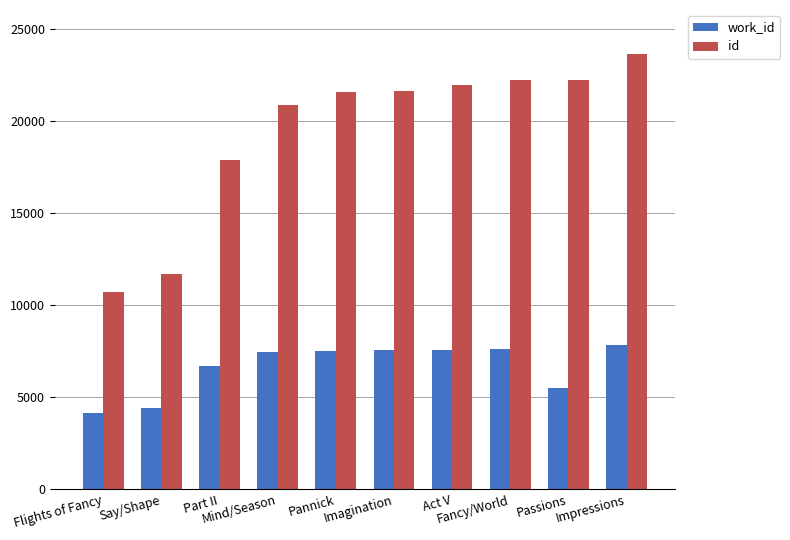

What is the average value of the work_id series?

6631